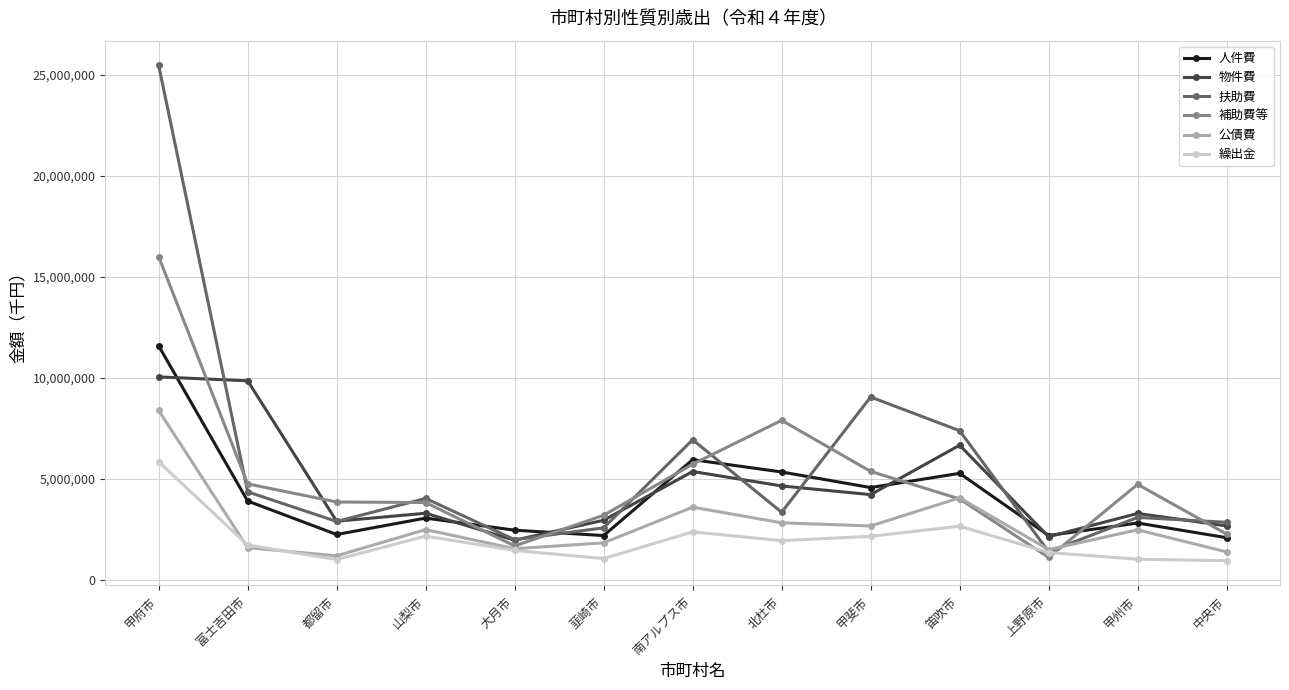

What position from the left is 富士吉田市?

2